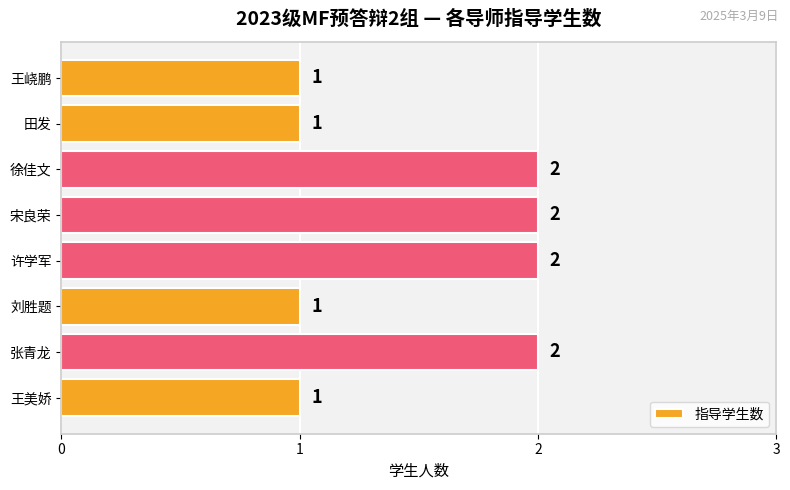

Does the chart contain any negative values?

No